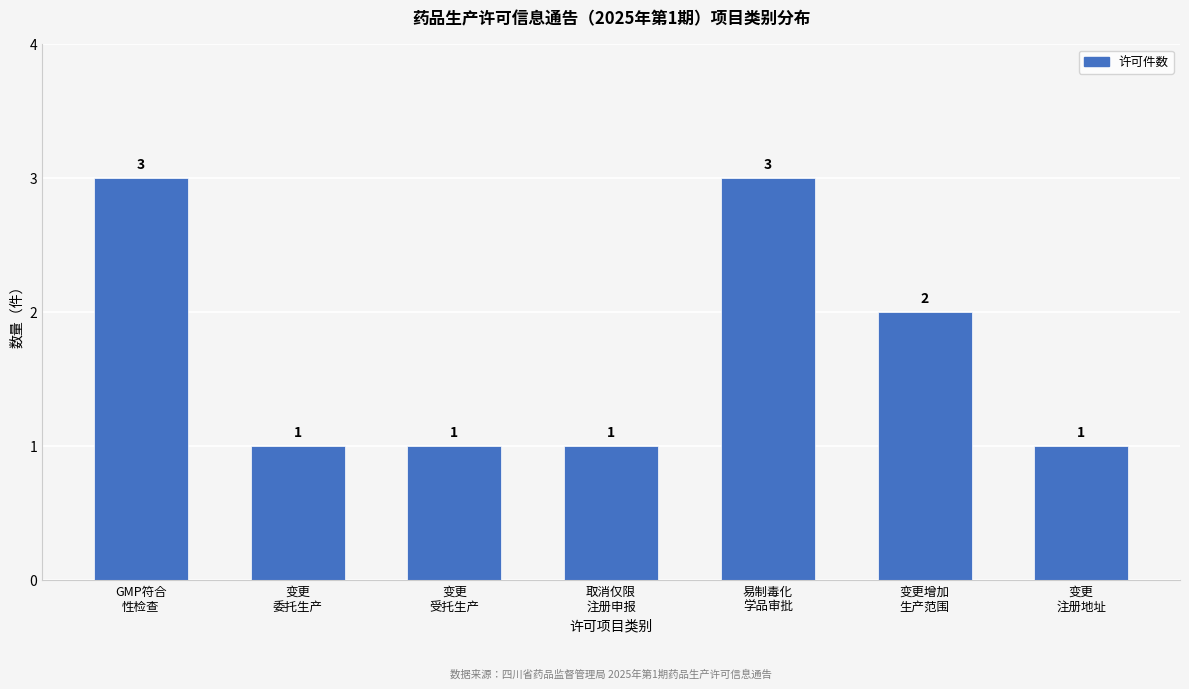

Reading left to right, what are all the values shown in this chart?

3	1	1	1	3	2	1